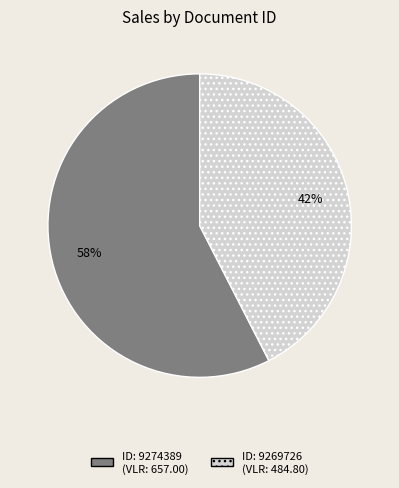

Count the number of slices in the pie.

2